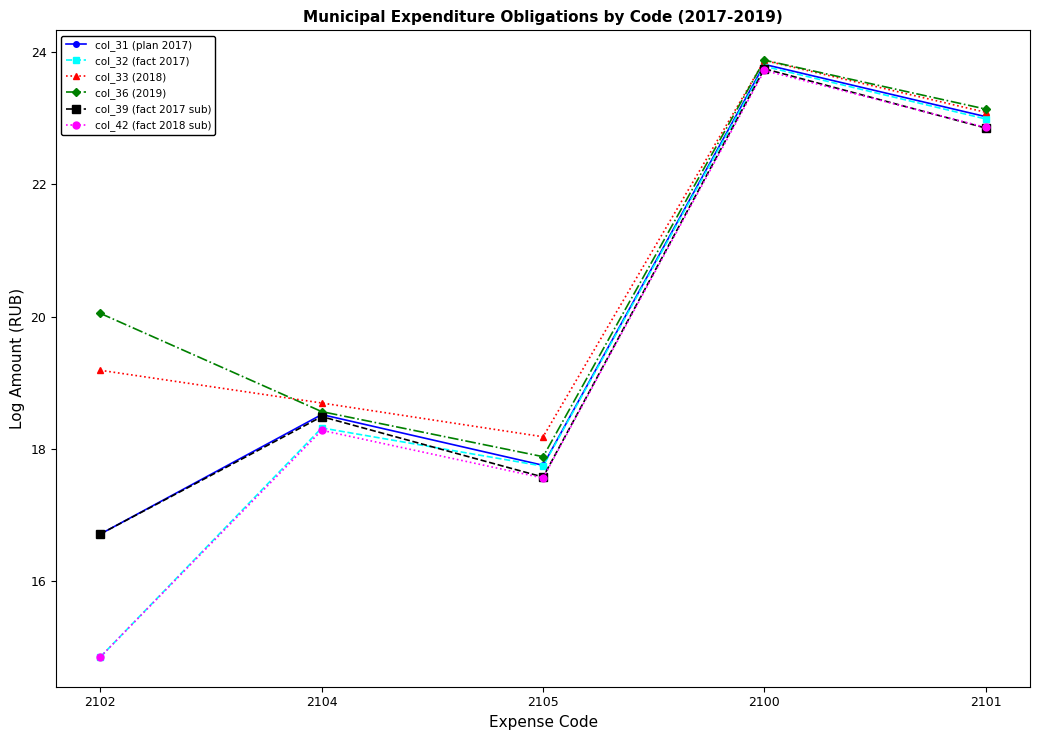

True or false: col_33 (2018) has more than 2 points higher than both neighbors.

False